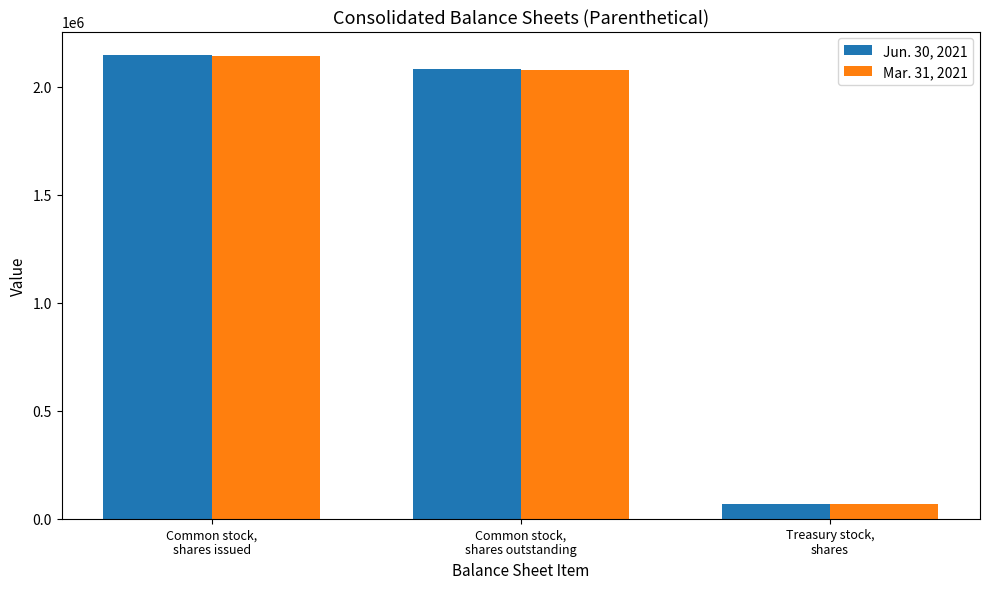

At which label does Mar. 31, 2021 first exceed 2076666?

Common stock,
shares issued